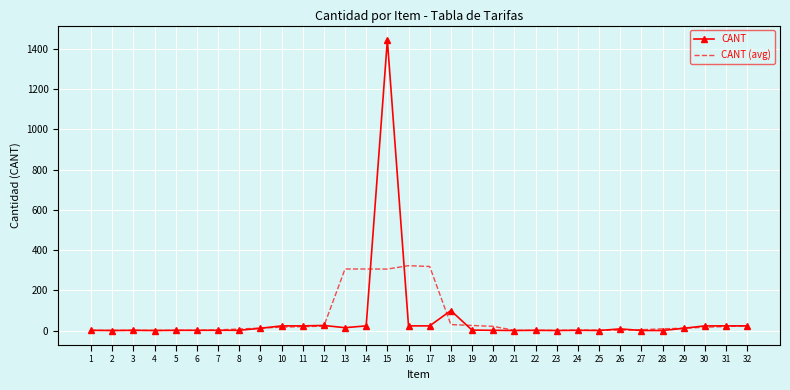

Where does the CANT (avg) series first go above 12?

9